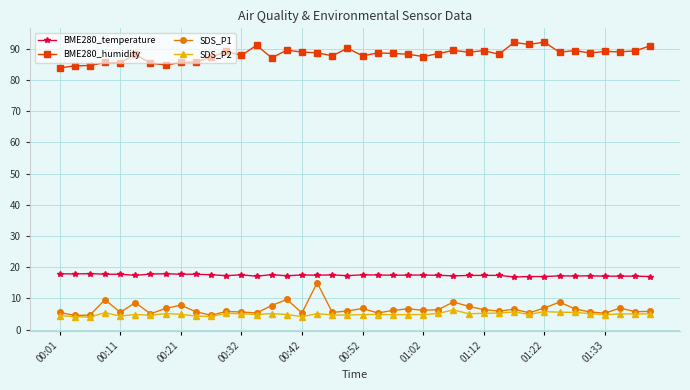

Which series has the largest total across all categories?

BME280_humidity